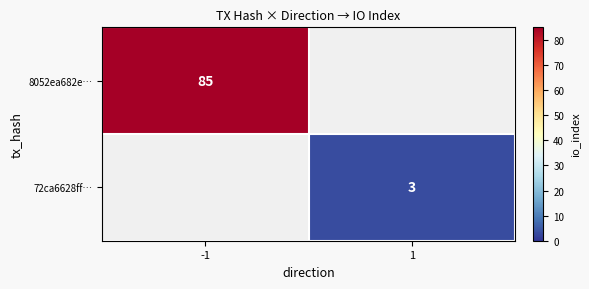

Is it true that 8052ea682e… equals 23 at -1?

False